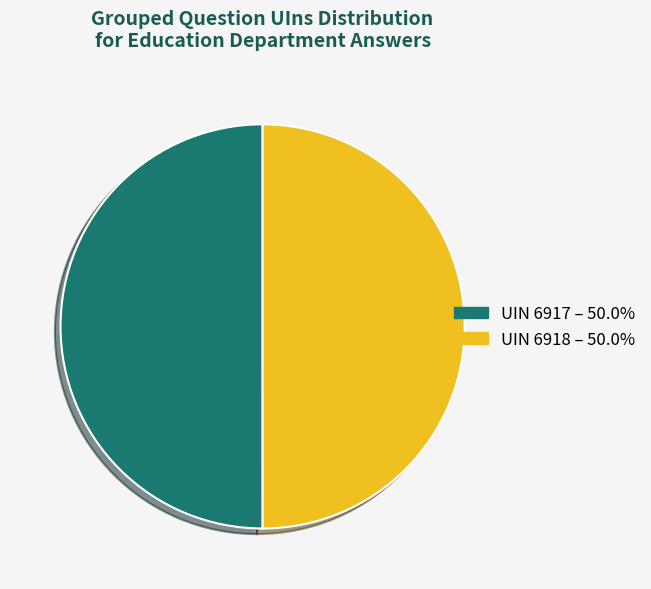

How many segments does this pie chart have?

2